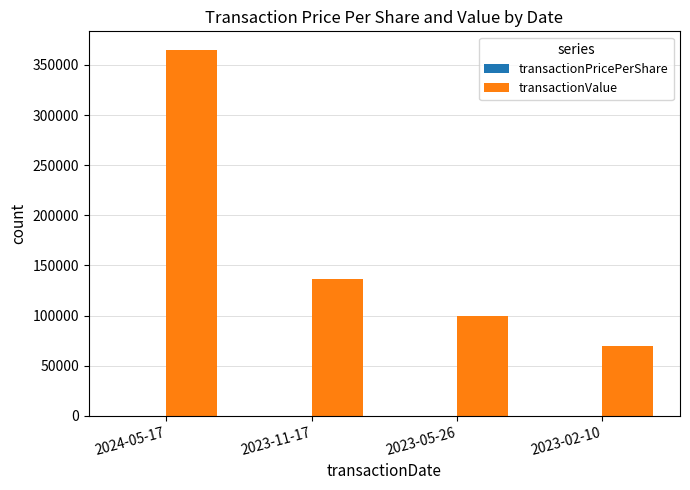

What is the sum of all transactionValue values?

670249.0